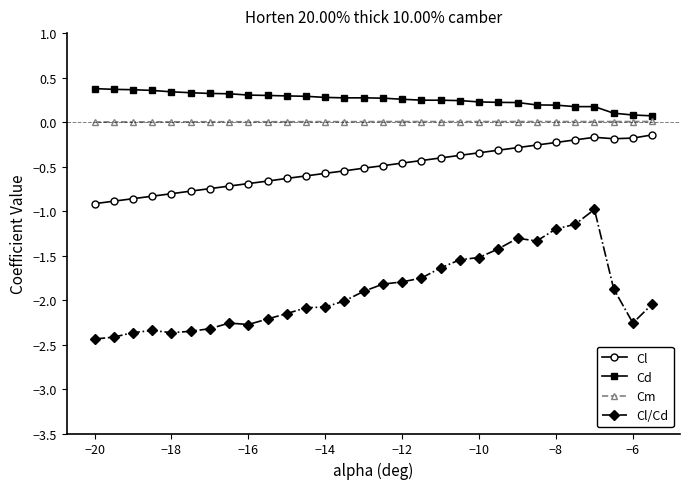

How many lines are shown in the chart?

4